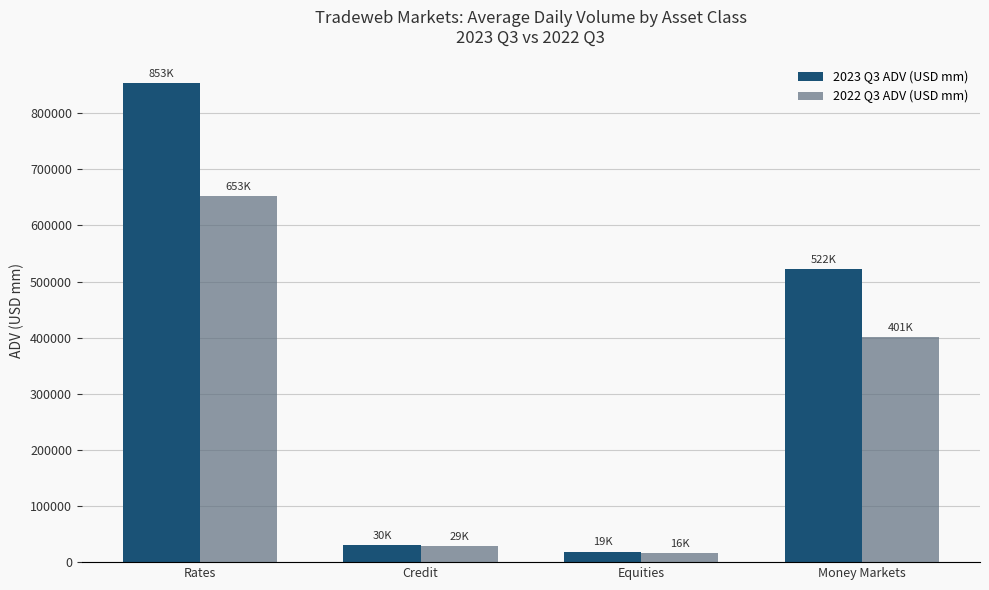

Which label corresponds to the smallest value in the chart?

Equities